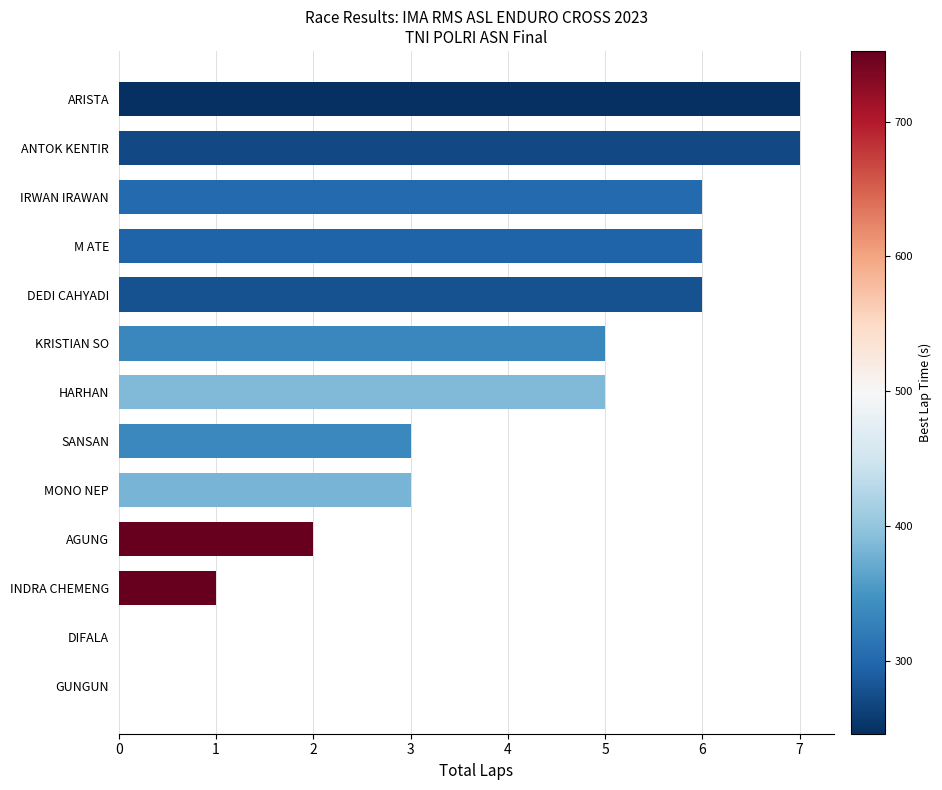

Reading top to bottom, list all the values displayed in this chart.

ARISTA=7	ANTOK KENTIR=7	IRWAN IRAWAN=6	M ATE=6	DEDI CAHYADI=6	KRISTIAN SO=5	HARHAN=5	SANSAN=3	MONO NEP=3	AGUNG=2	INDRA CHEMENG=1	DIFALA=0	GUNGUN=0